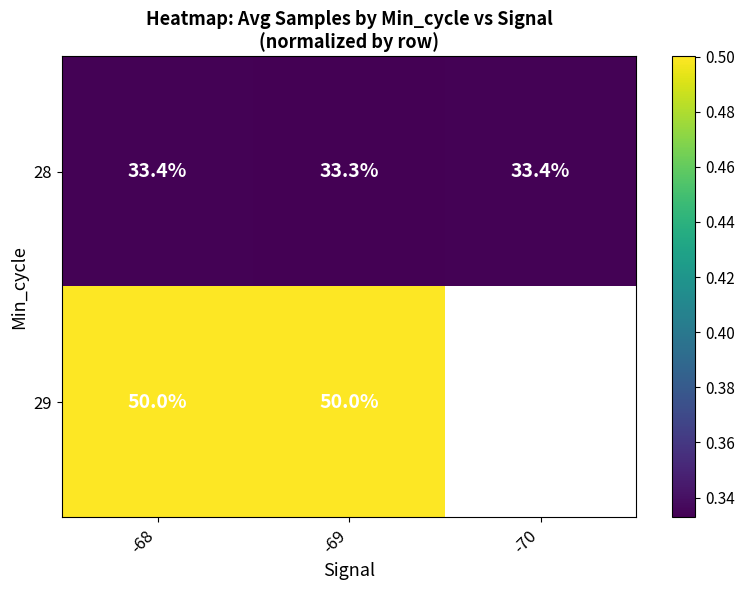

The value of 29 at -69 is 0.5. True or false?

True